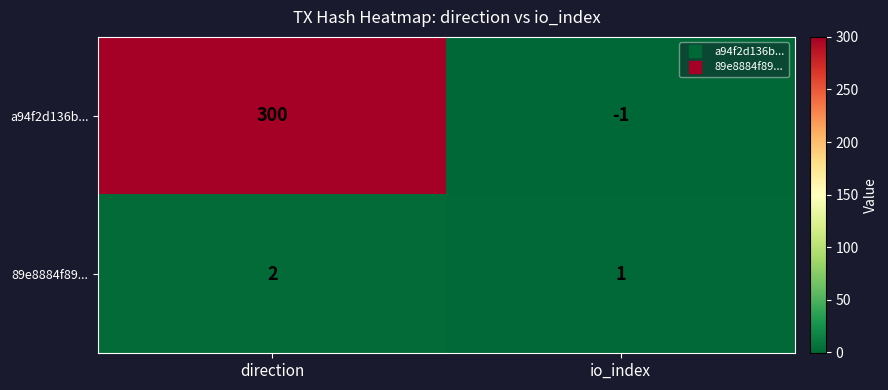

Reading left to right, list all the values displayed in this chart.

a94f2d136b...: direction=300	io_index=-1
89e8884f89...: direction=2	io_index=1